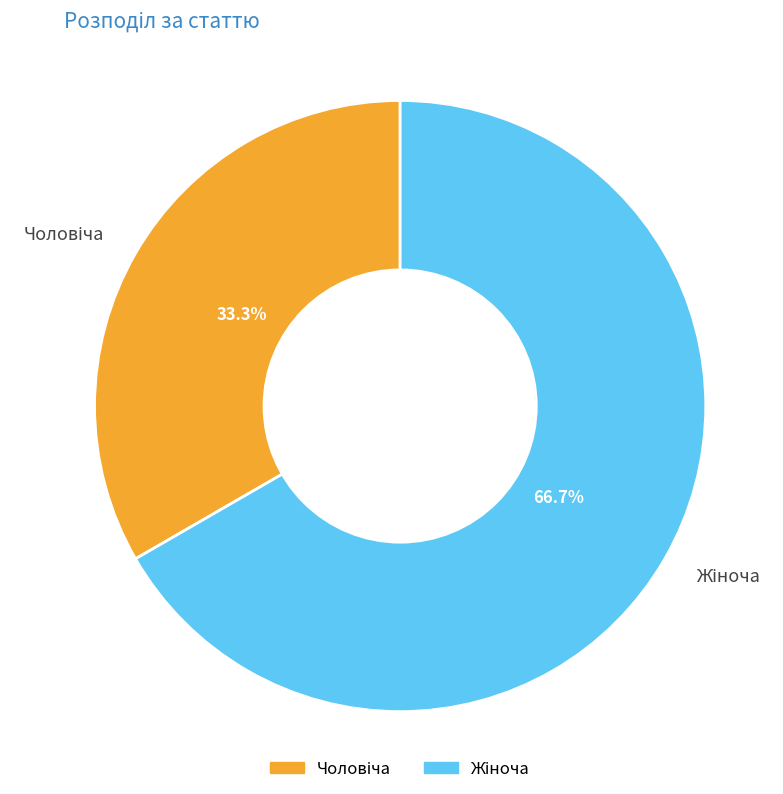

To the nearest percent, what is the difference between the largest and smallest slice percentages?

33%